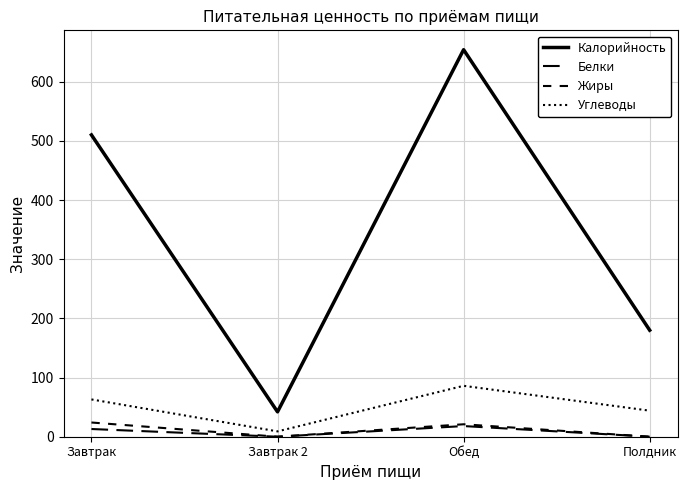

Is this an area chart (filled region under the line)?

No